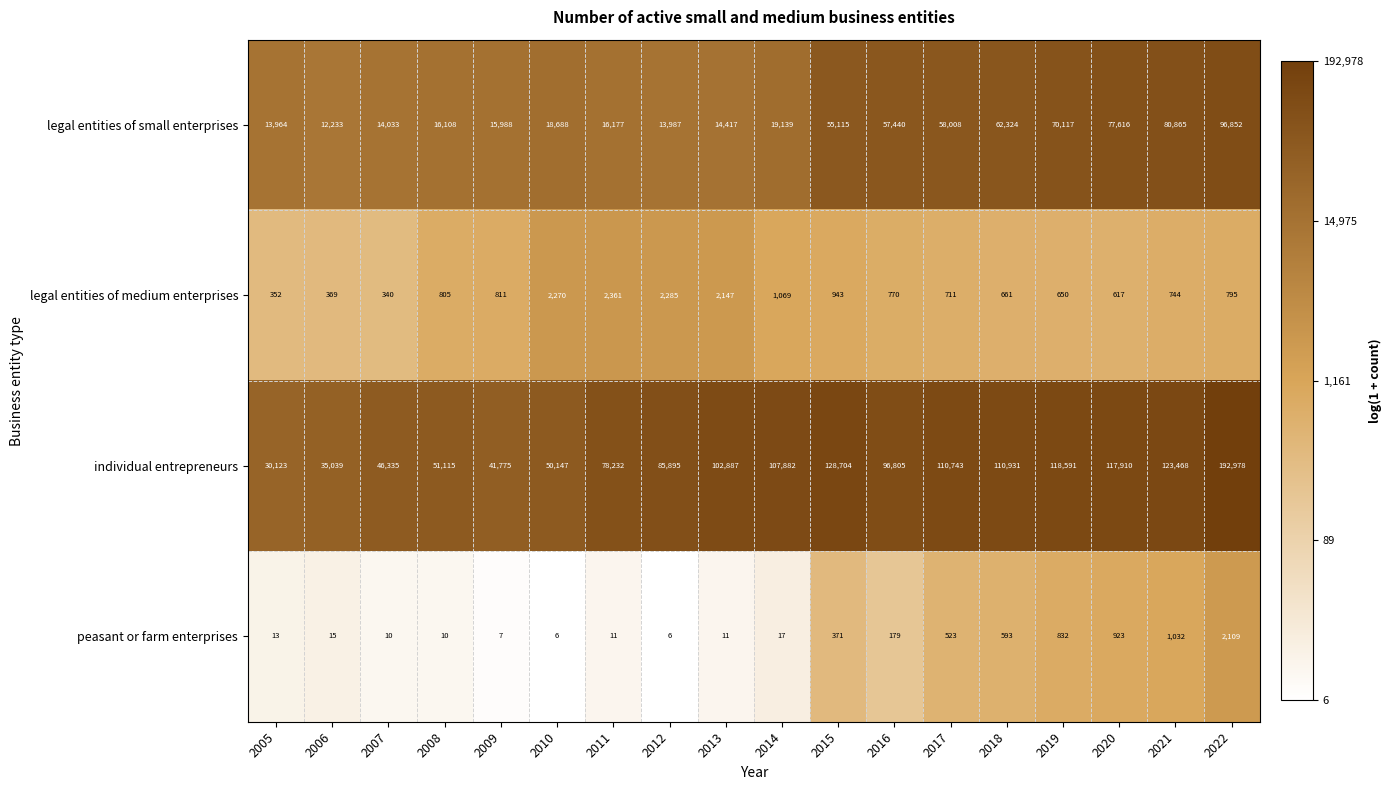

Is the value of individual entrepreneurs at 2021 greater than the value of legal entities of small enterprises at 2016?

Yes